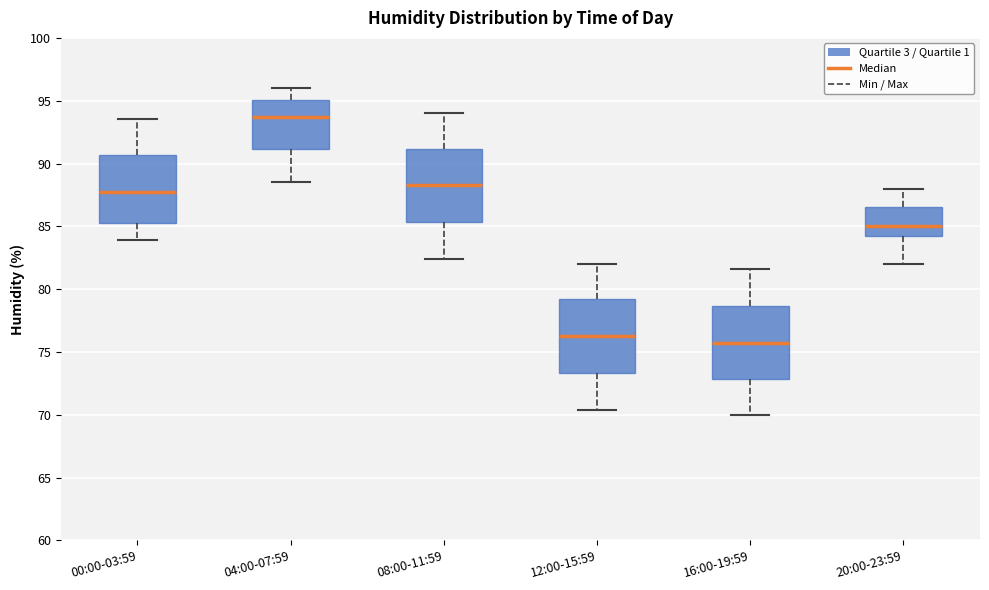

Which box's median line is the lowest?

16:00-19:59